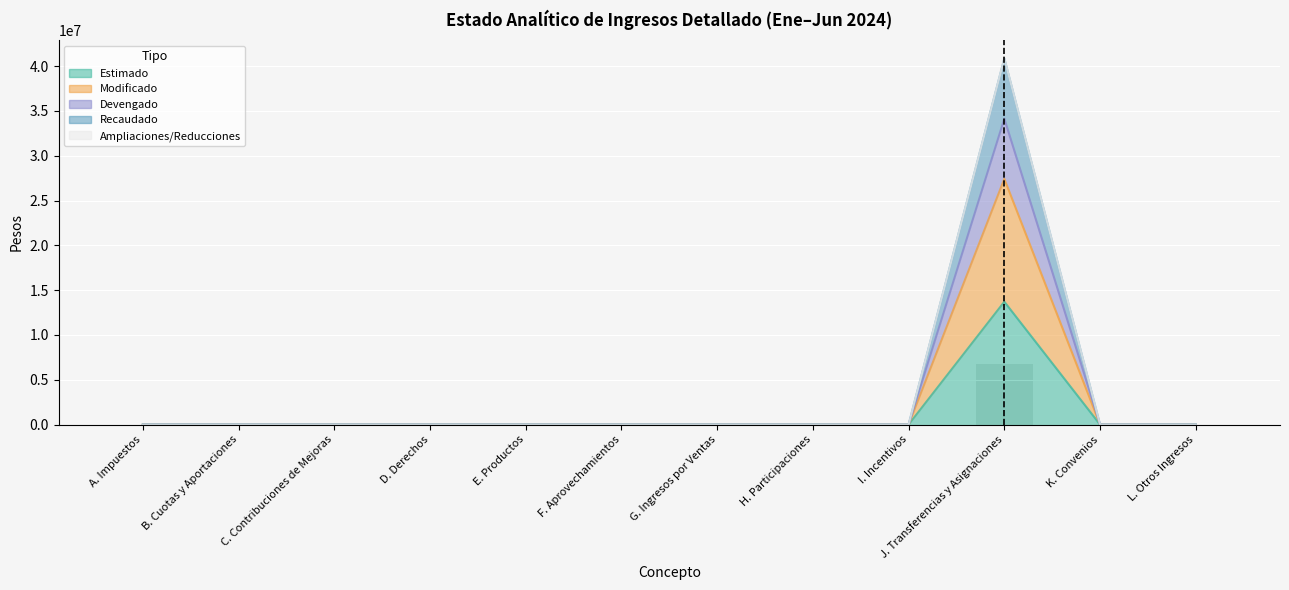

Which series has the widest spread of values?

Recaudado